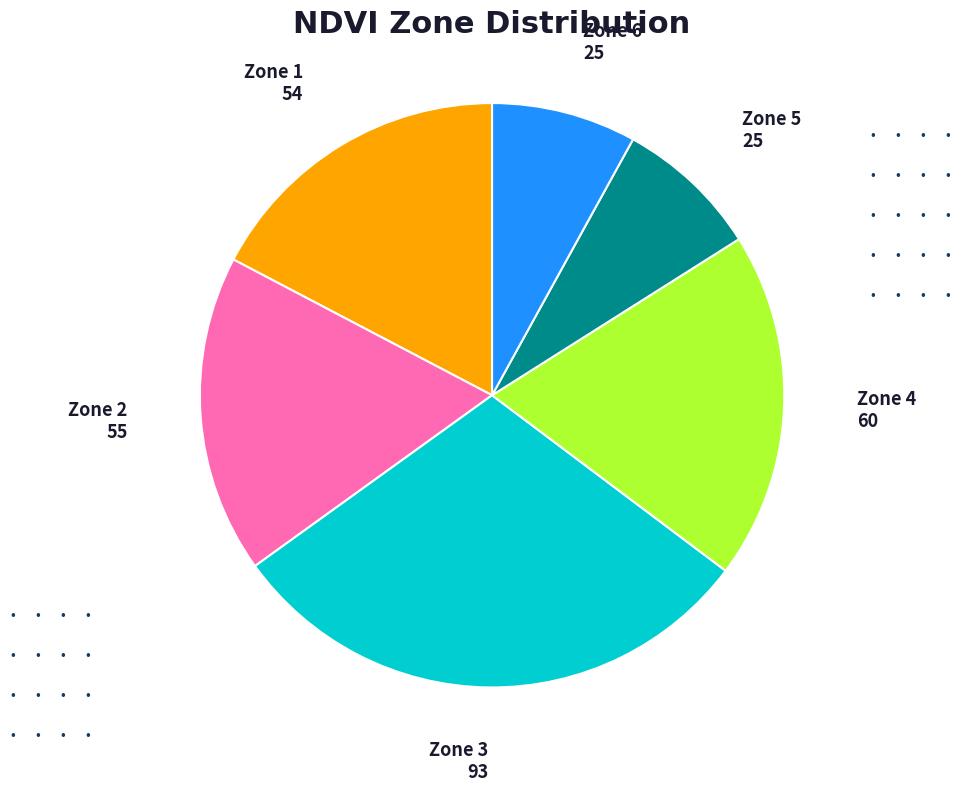

Is there a majority slice in this chart?

No